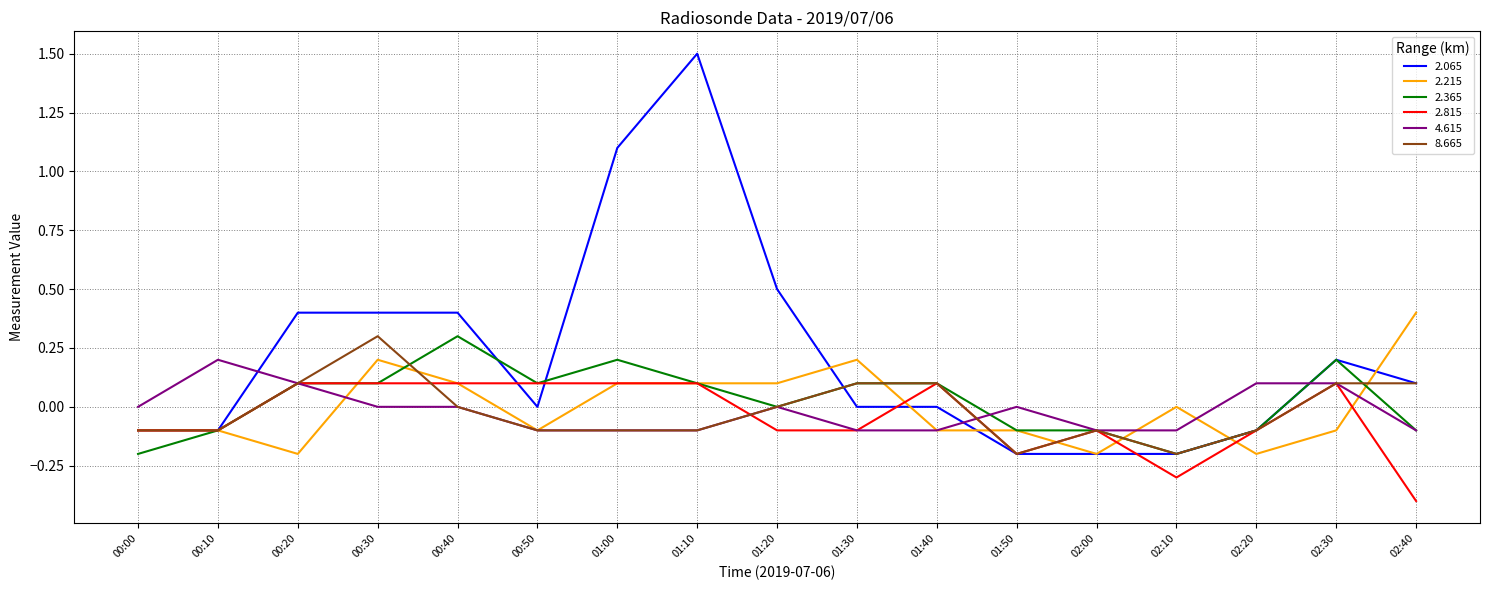

True or false: 4.615 and 2.065 cross at least once.

True